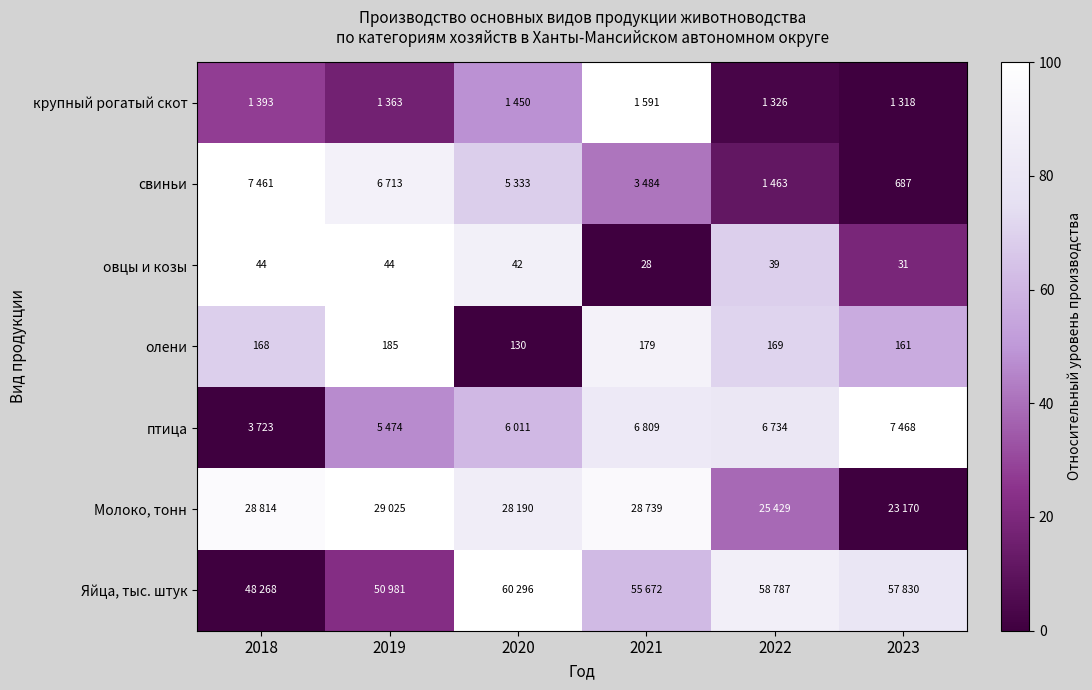

List the labels in order of олени value, smallest first.

2020, 2023, 2018, 2022, 2021, 2019